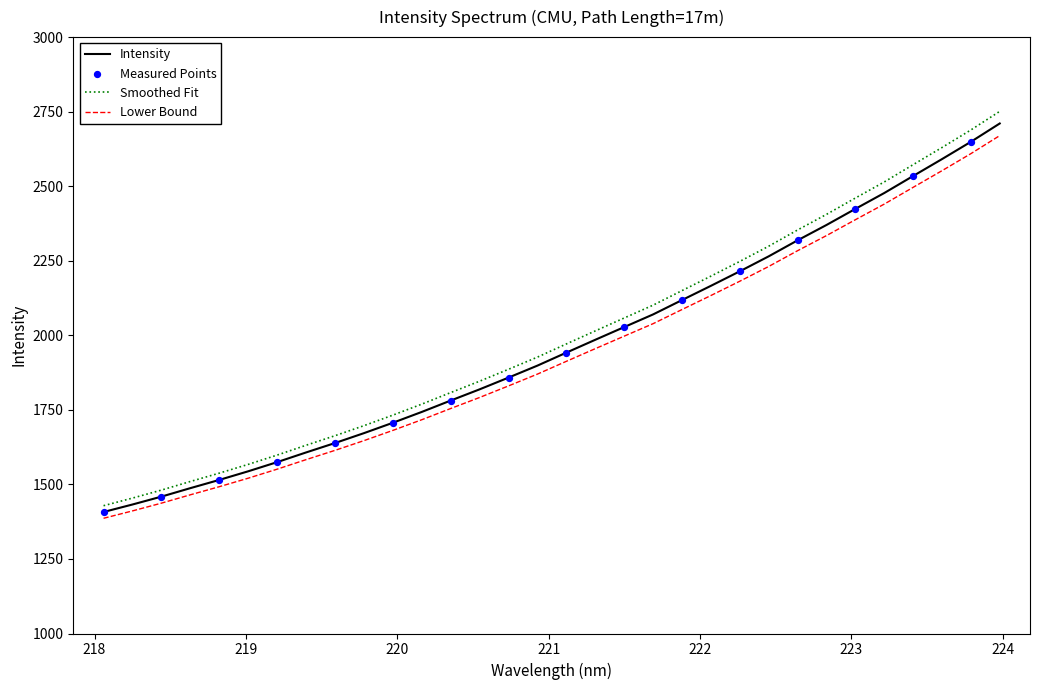

What is the difference between the maximum and minimum values in the Lower Bound series?

1283.3